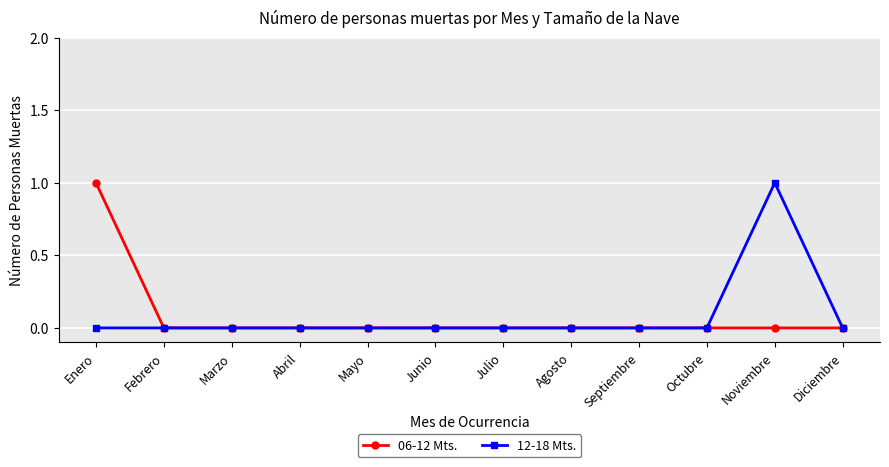

What is the sum of all 12-18 Mts. values?

1